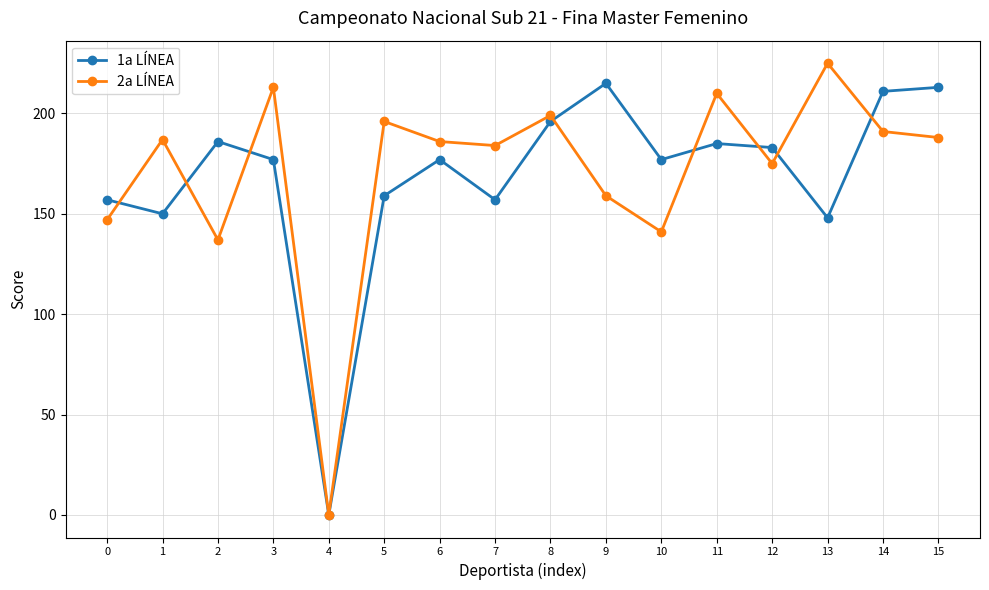

Count the number of categories in the chart.

16